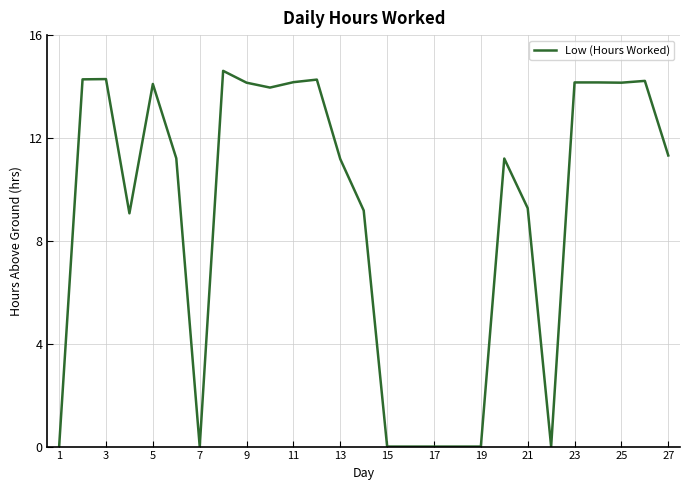

Does the chart have visible grid lines?

Yes